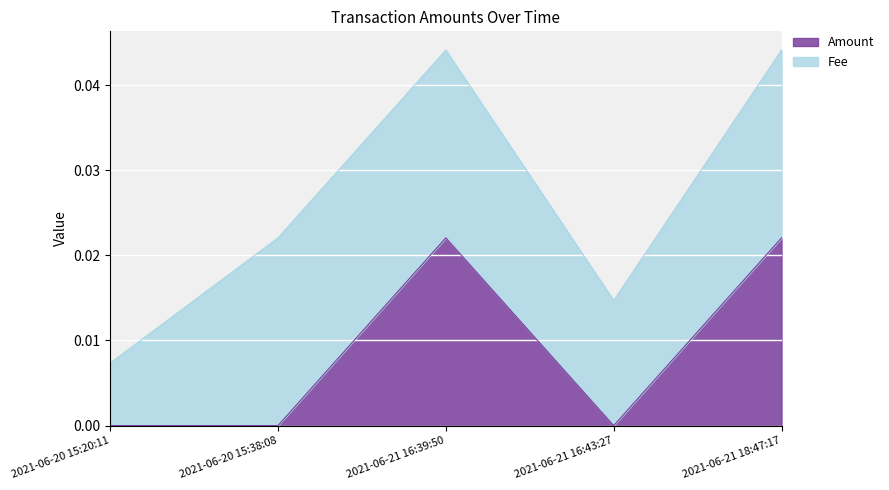

Does the chart display data point markers on the line(s)?

No